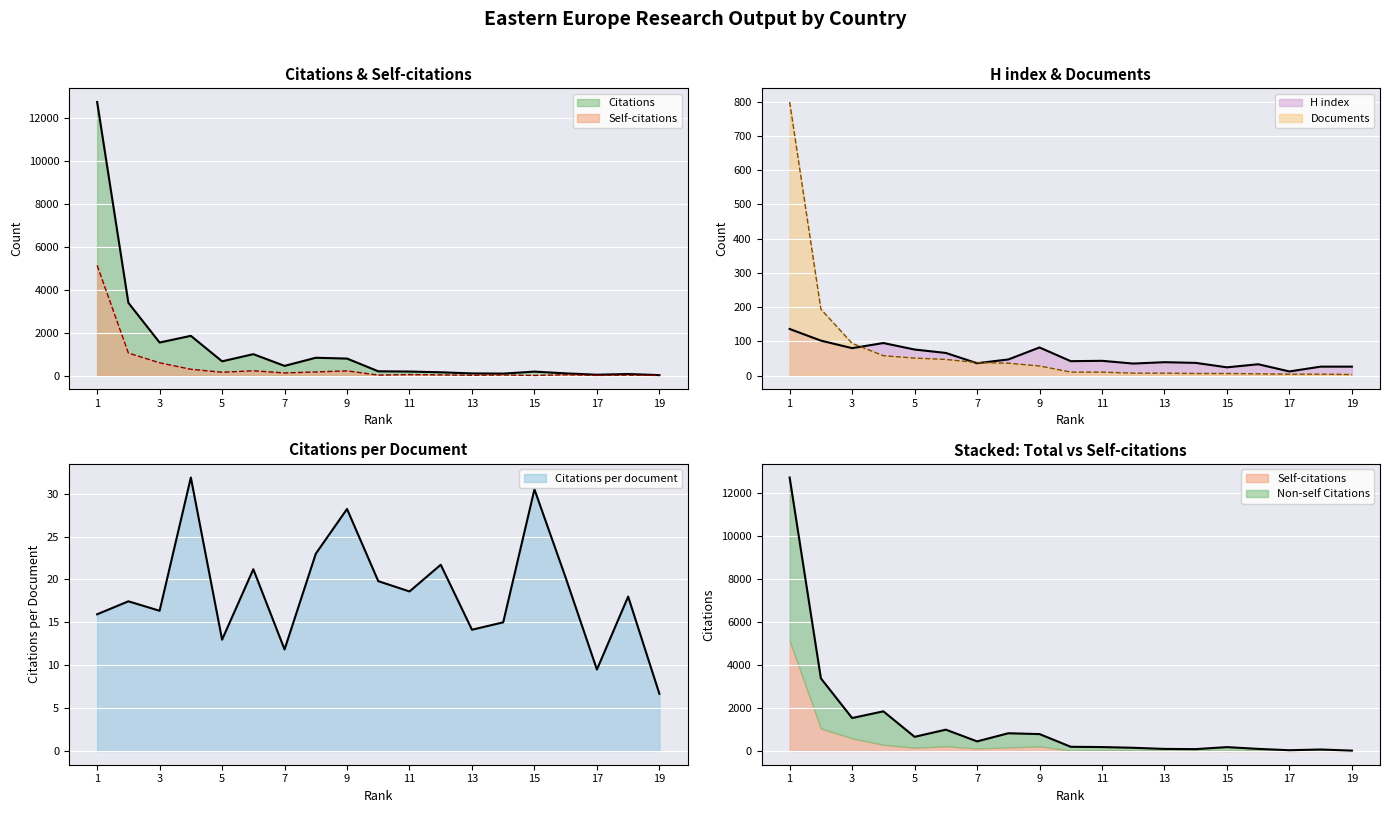

How many data points in Self-citations are less than 44?

9